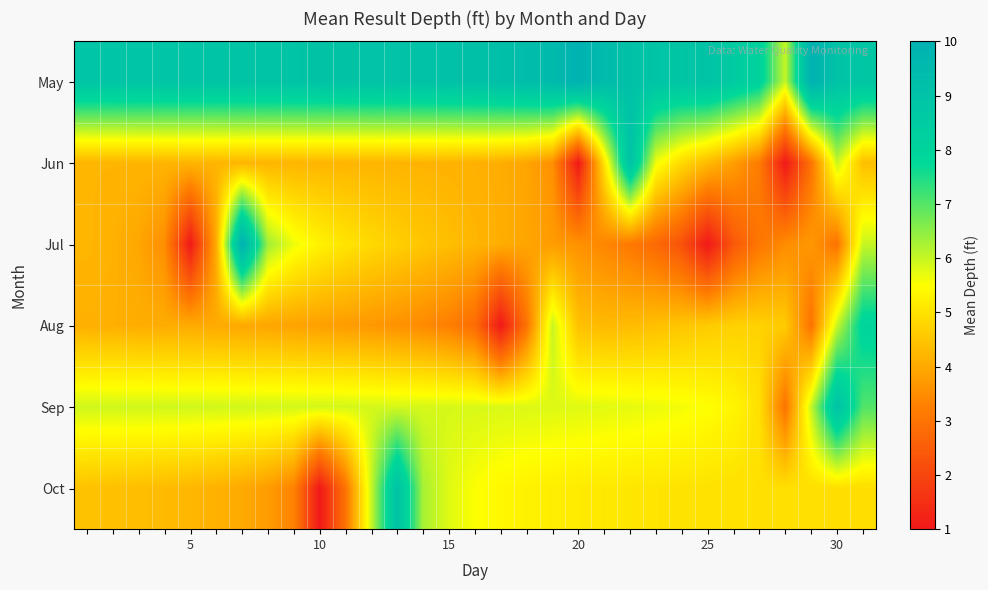

How many series are shown in this chart?

6